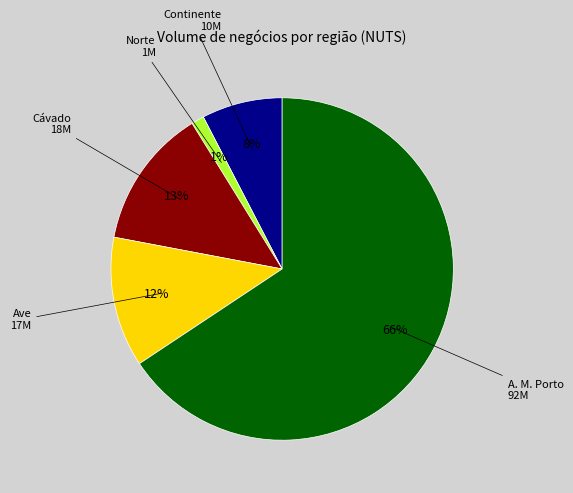

Does any single category account for the majority?

Yes